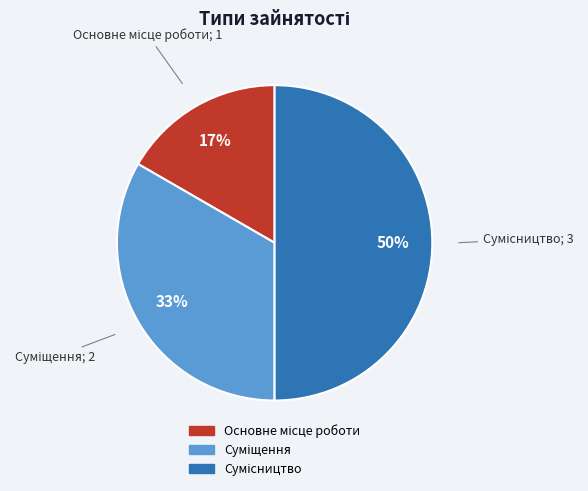

How many segments does this pie chart have?

3